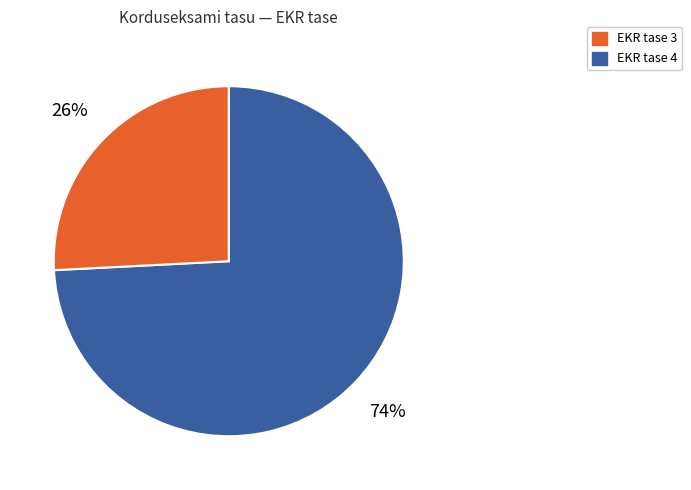

To the nearest percent, what is the average slice percentage?

50%